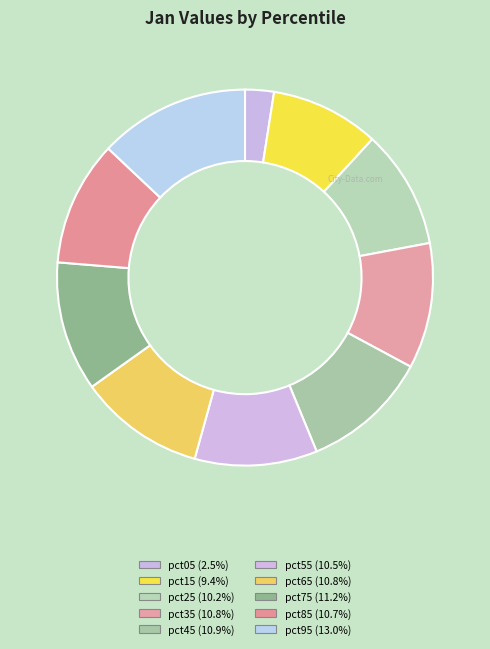

Which has a higher value, pct75 or pct25?

pct75